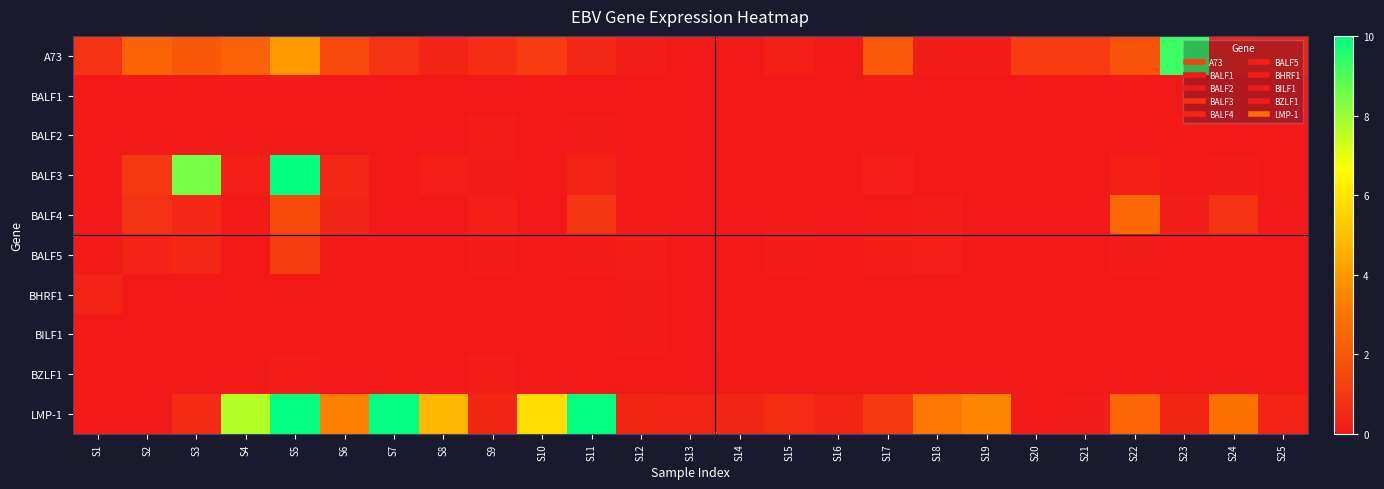

Which series has the largest total across all categories?

LMP-1